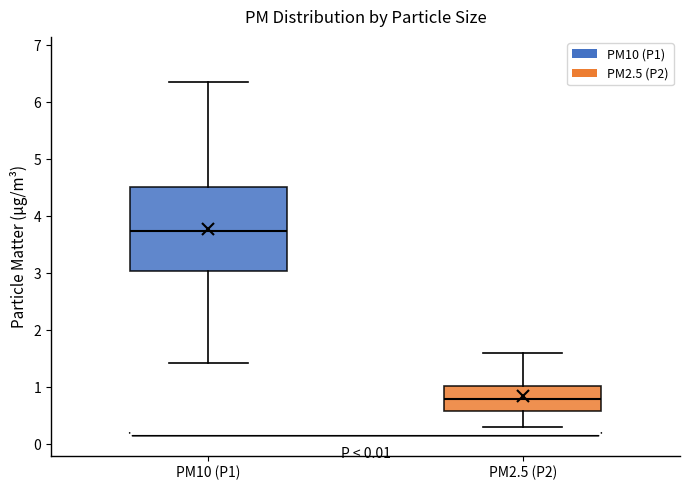

Which box is the tallest, from its lower edge to its upper edge?

PM10 (P1)